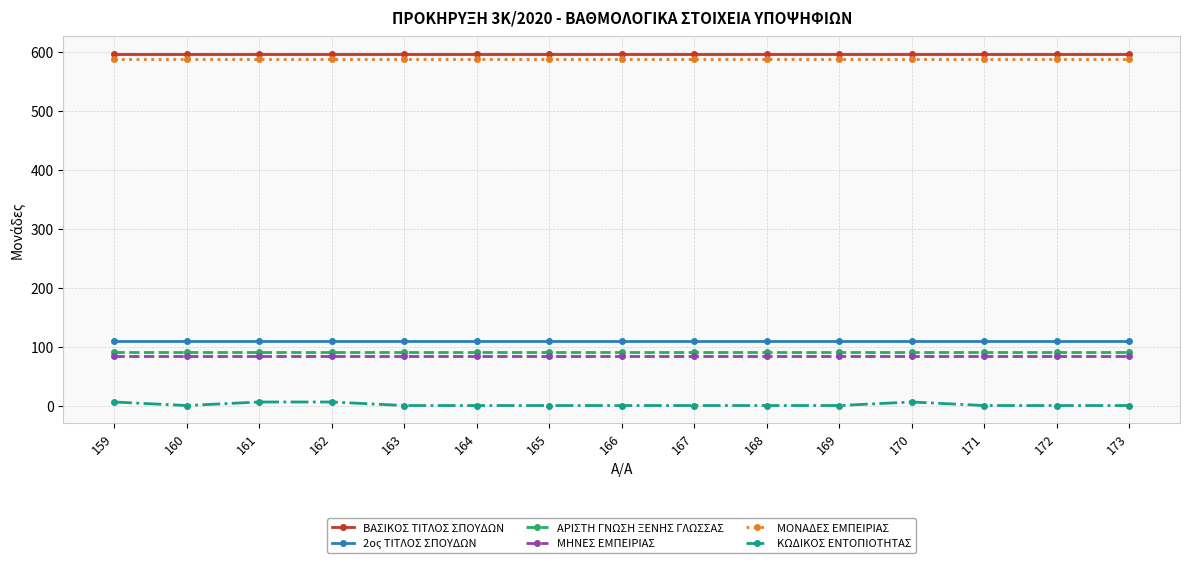

True or false: 2ος ΤΙΤΛΟΣ ΣΠΟΥΔΩΝ and ΜΟΝΑΔΕΣ ΕΜΠΕΙΡΙΑΣ intersect in this chart.

False